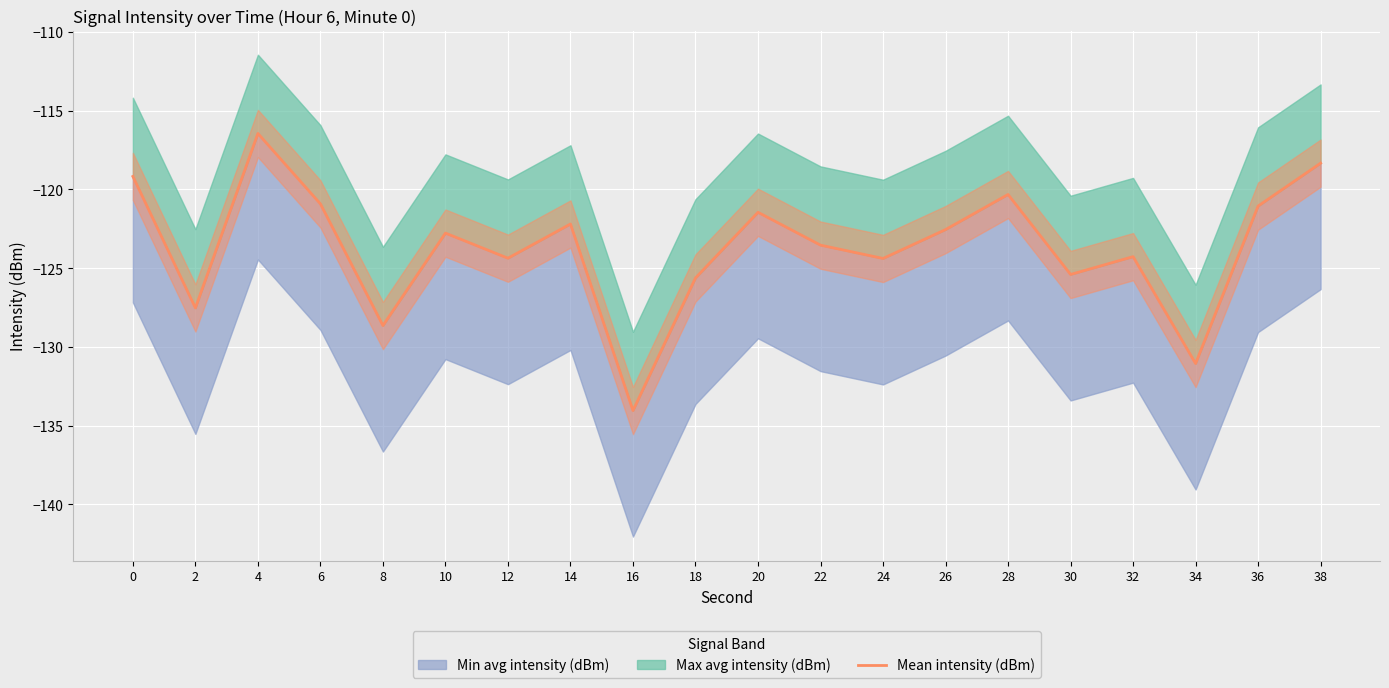

What is the difference between the values at 16 and 24?

9.7